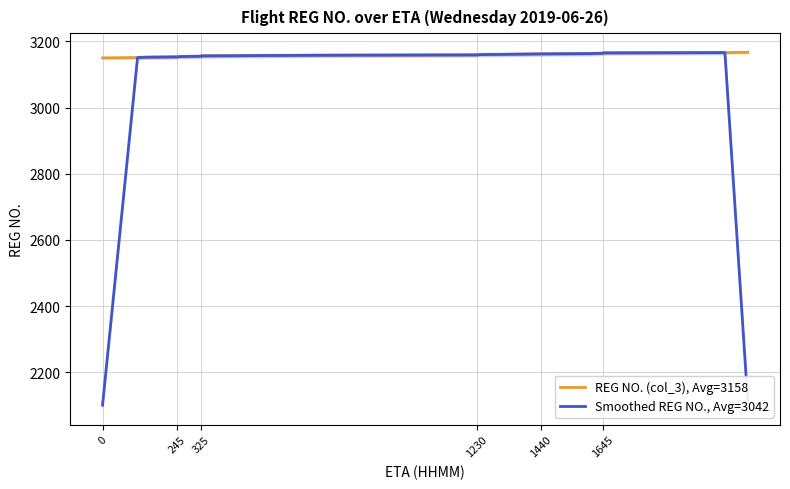

Rank the series at 325 from lowest to highest value.

REG NO. (col_3), Avg=3158, Smoothed REG NO., Avg=3042